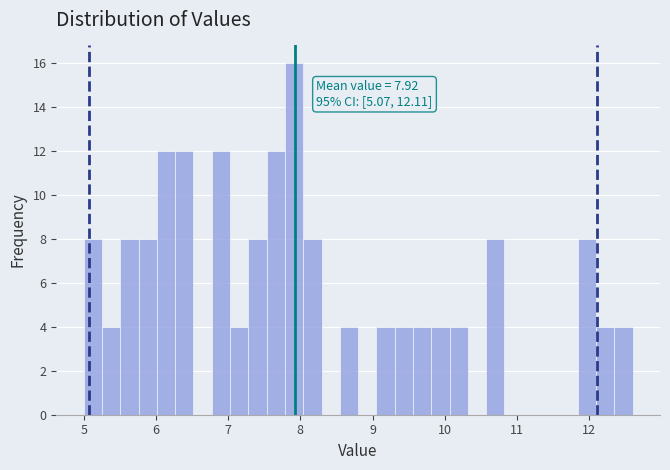

Around what value on the x-axis is the tallest bar? Give the approximate position of its centre, as read against the axis.

7.9